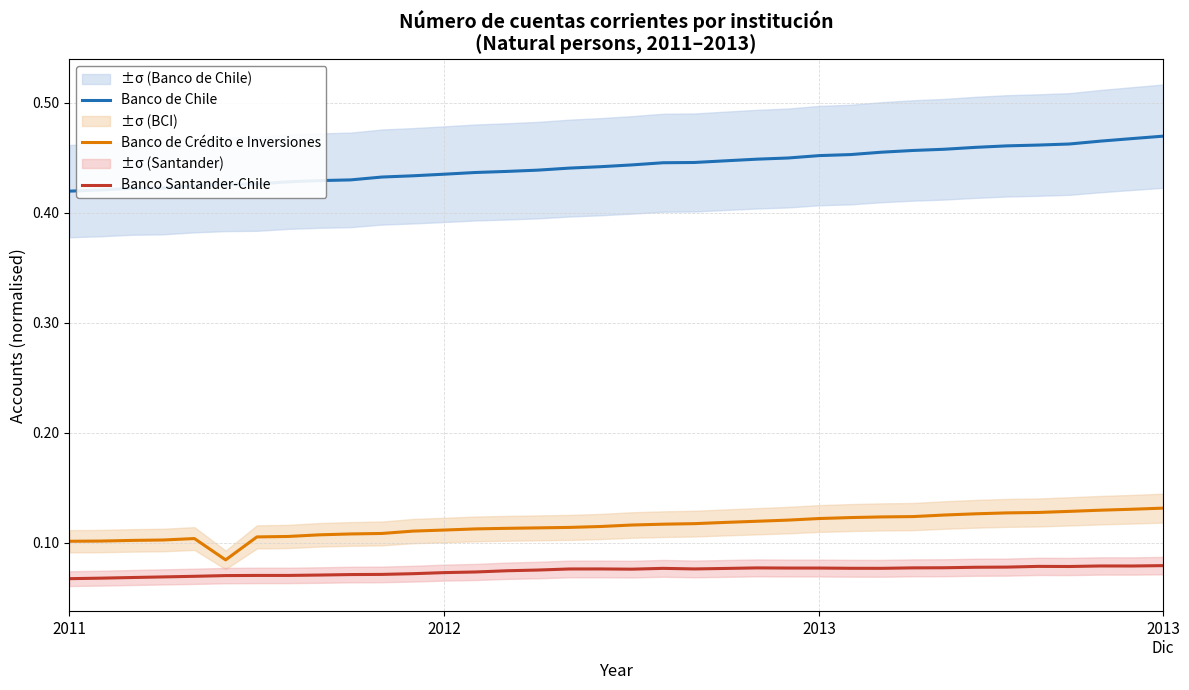

The value of Banco de Chile at 32 is 0.8. True or false?

False